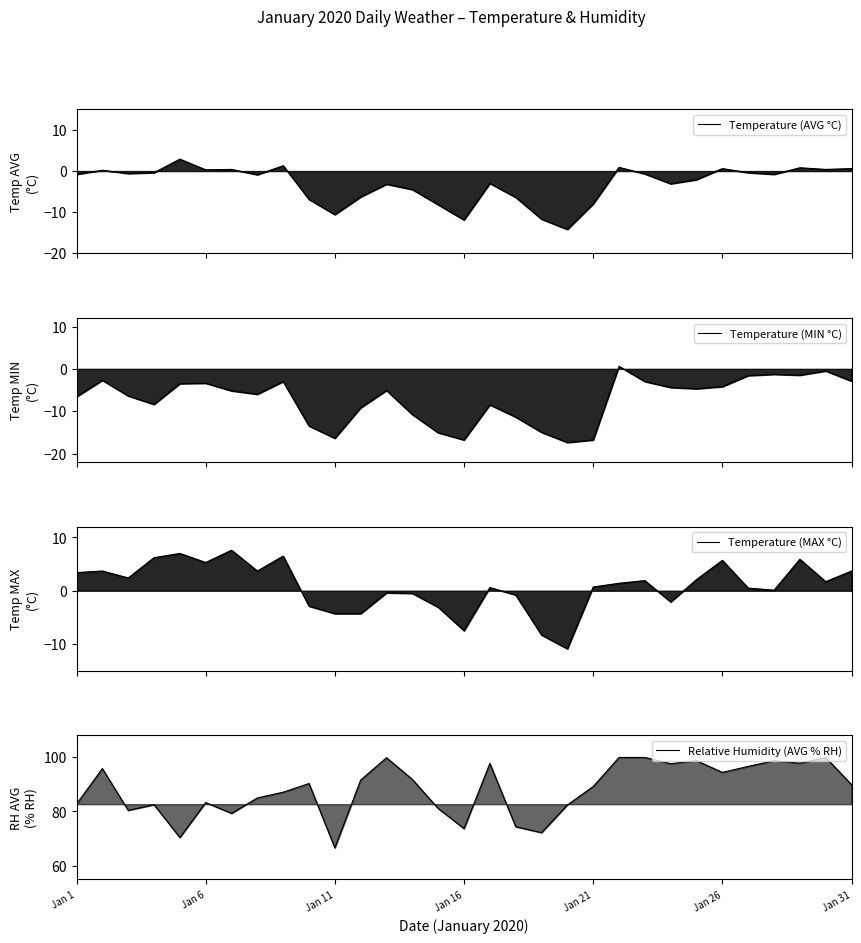

Which series changed the most between Jan 6 and Jan 26?

Relative Humidity (AVG % RH)